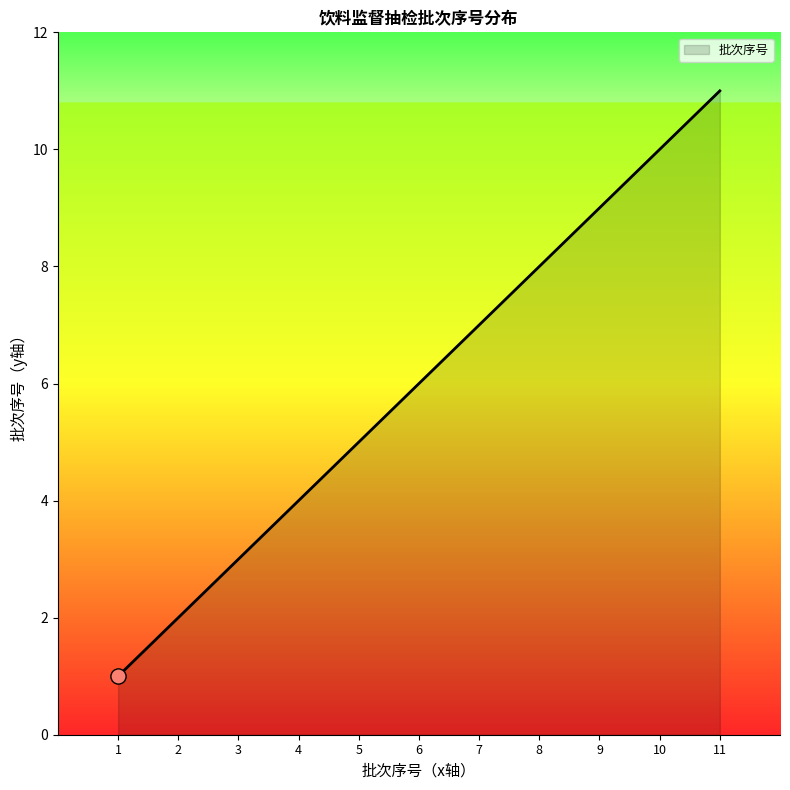

Which has a higher value, 6 or 7?

7